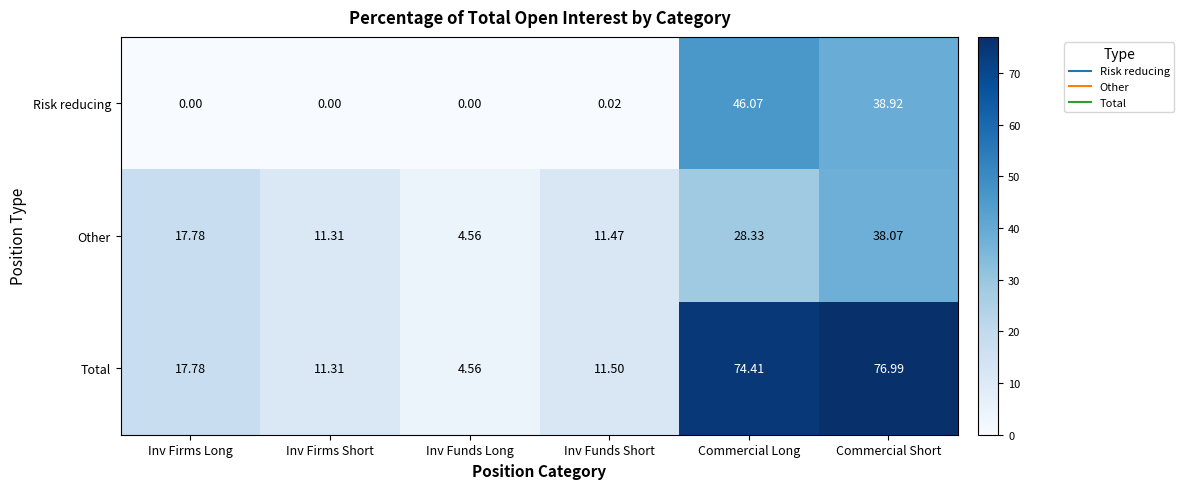

Which series has the largest range (max minus min)?

Total